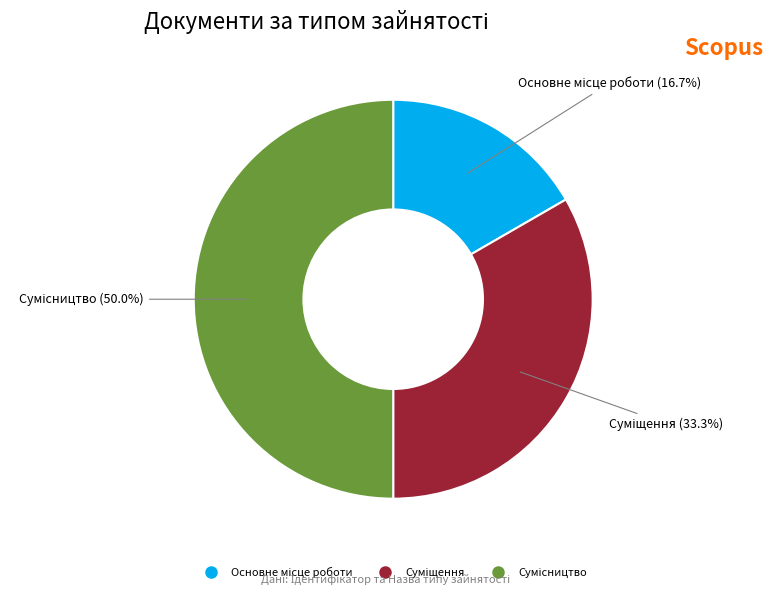

How many slices are in this pie chart?

3